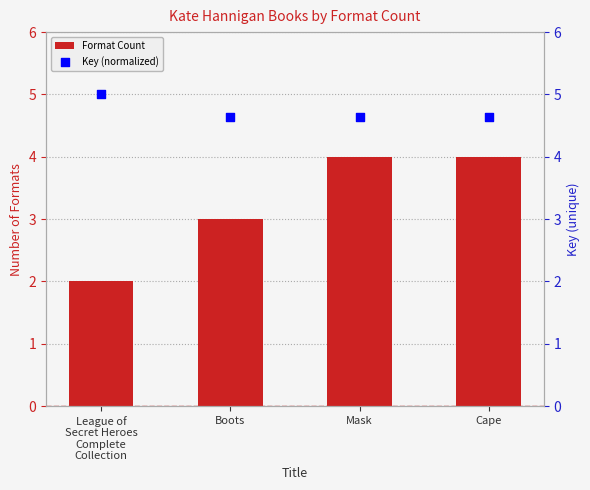

Is the value of Key (normalized) at Cape greater than the value of Format Count at Mask?

Yes